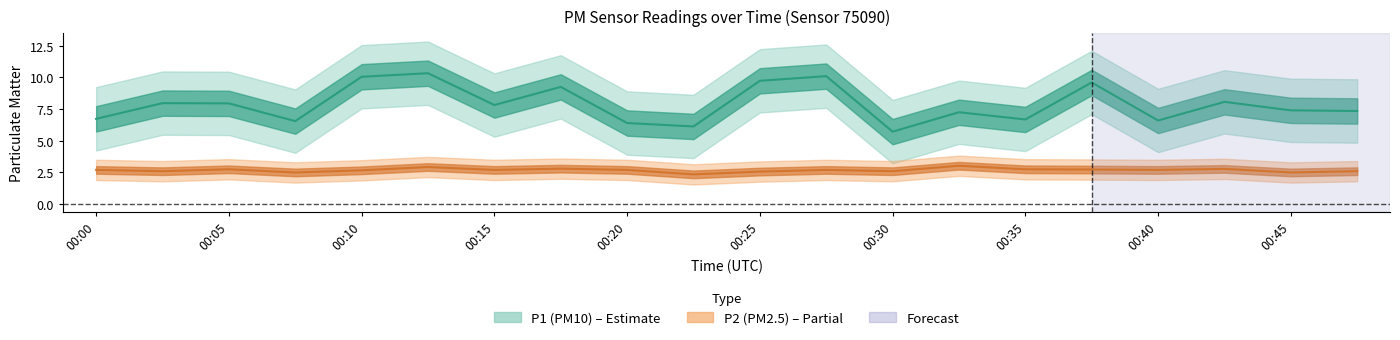

What is the difference between the second highest and minimum values in the P2 (PM2.5) series?

0.6